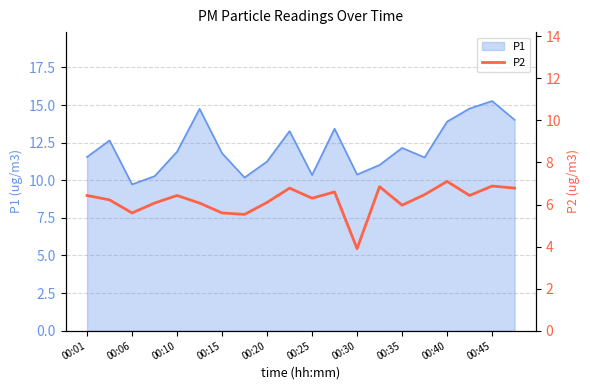

Count the number of values greater than 6.

15